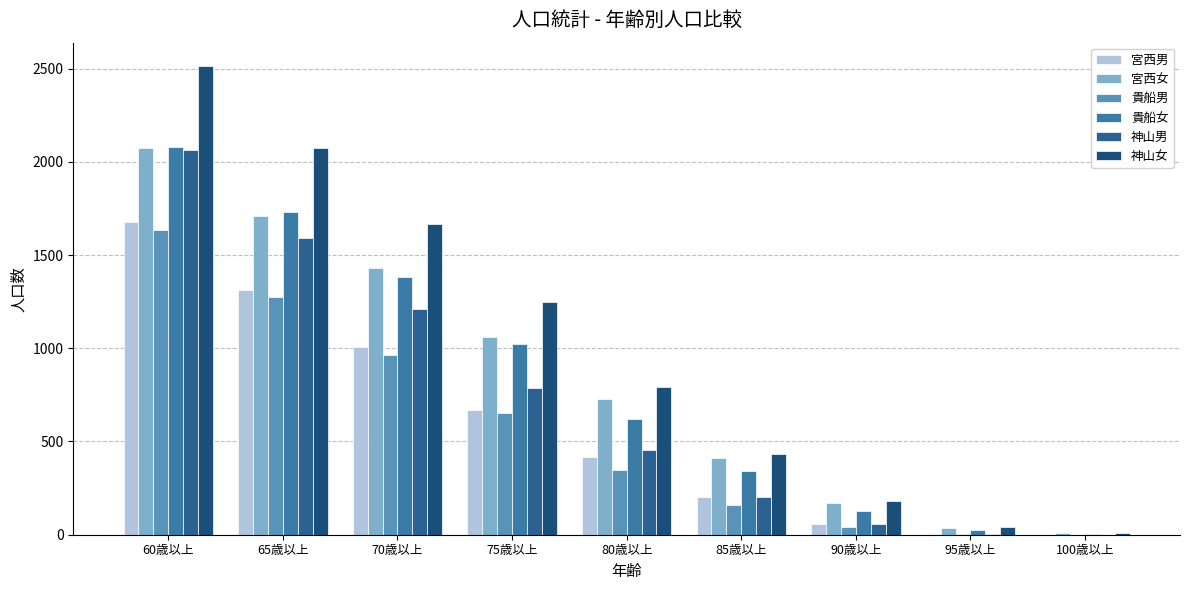

Does the chart contain stacked bars?

No